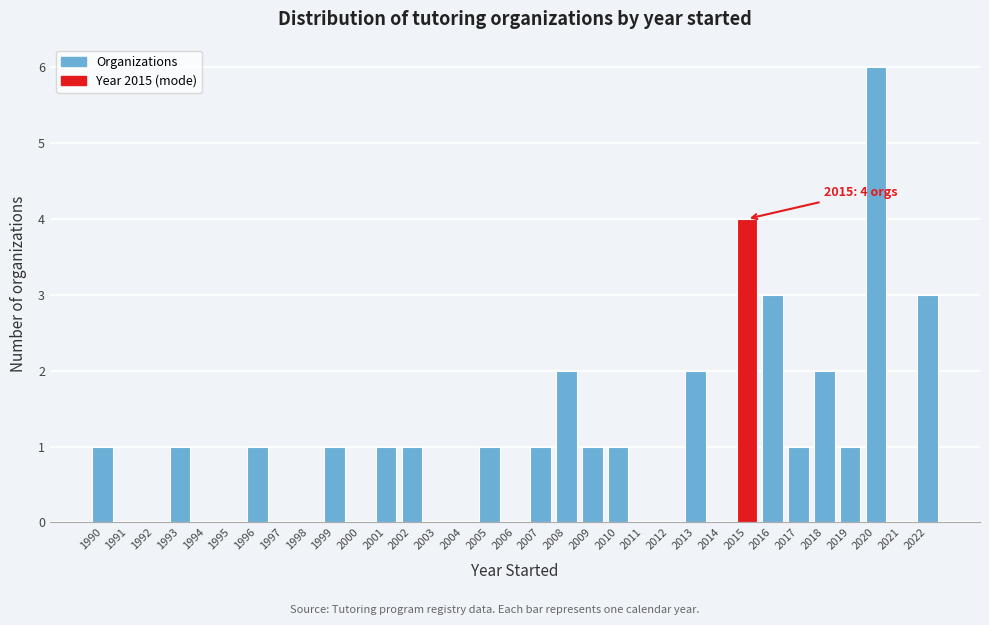

Over which range of the x-axis is the bar tallest?

2019.5 to 2020.5